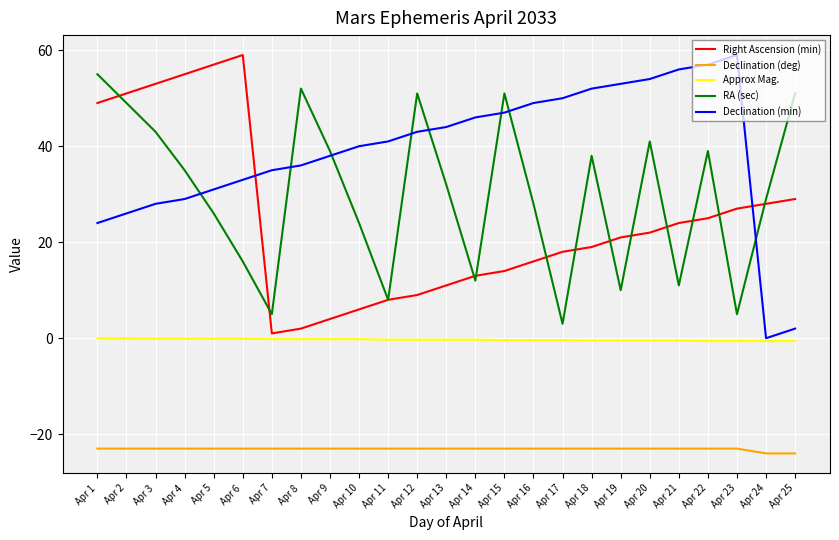

True or false: RA (sec) and Approx Mag. cross at least once.

False